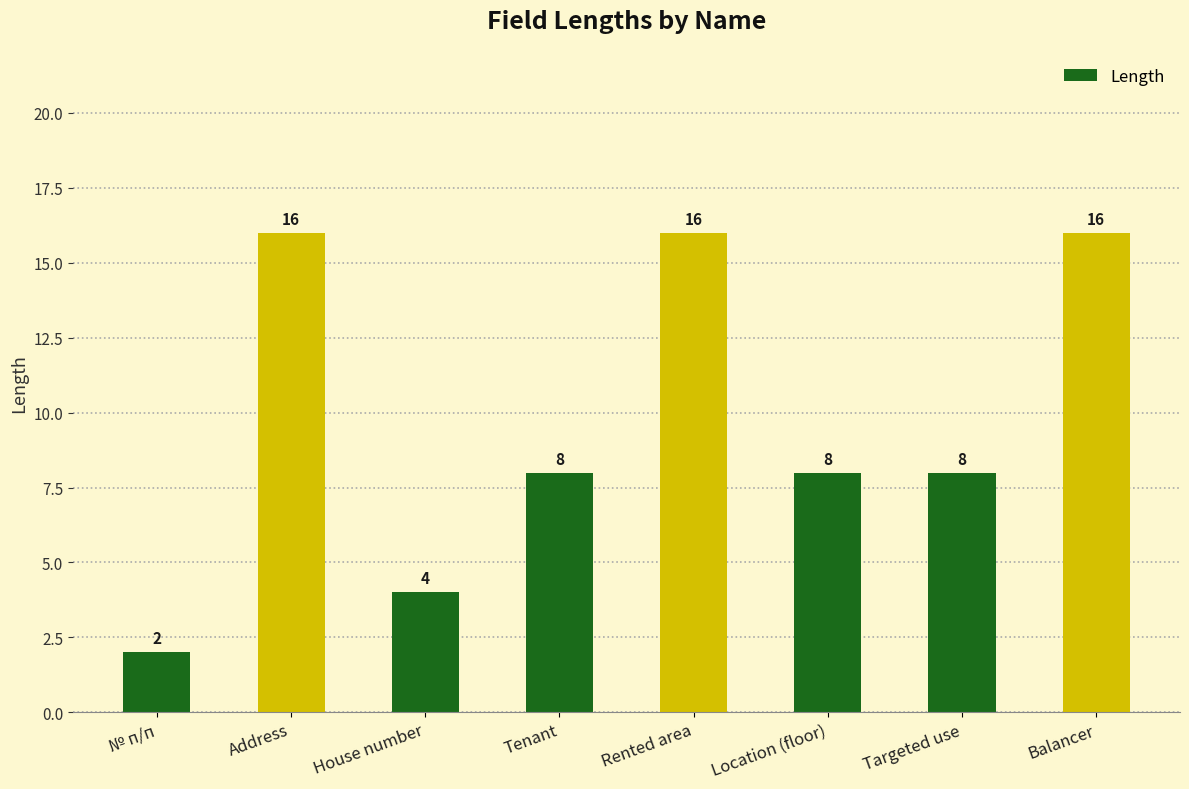

What position from the right is Address?

7